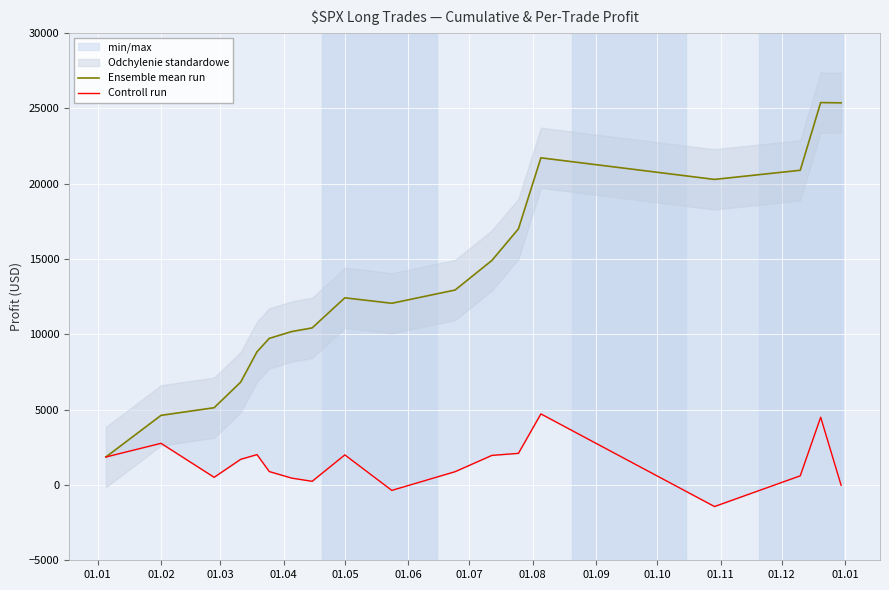

How many positive values does the Controll run series have?

15